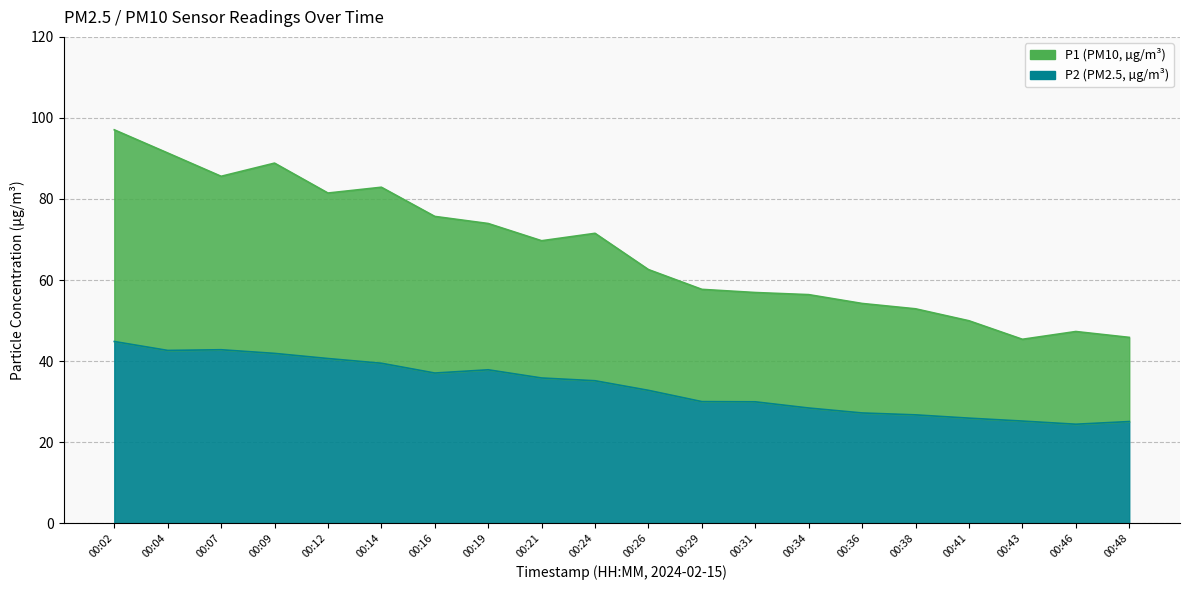

What is the difference between the maximum and minimum values in the P2 series?

20.4